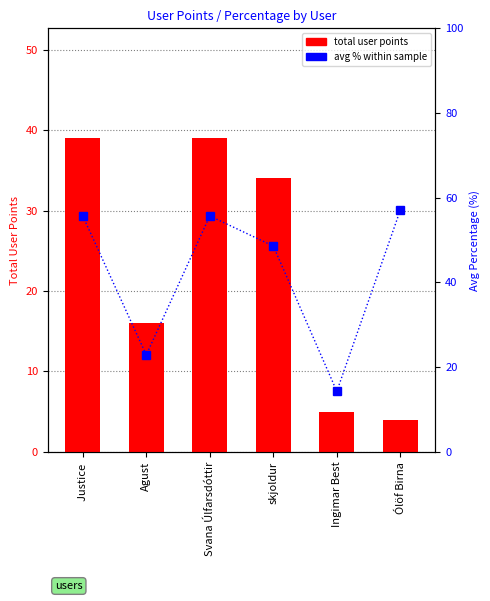

At which category is the sum across all series the highest?

Justice 